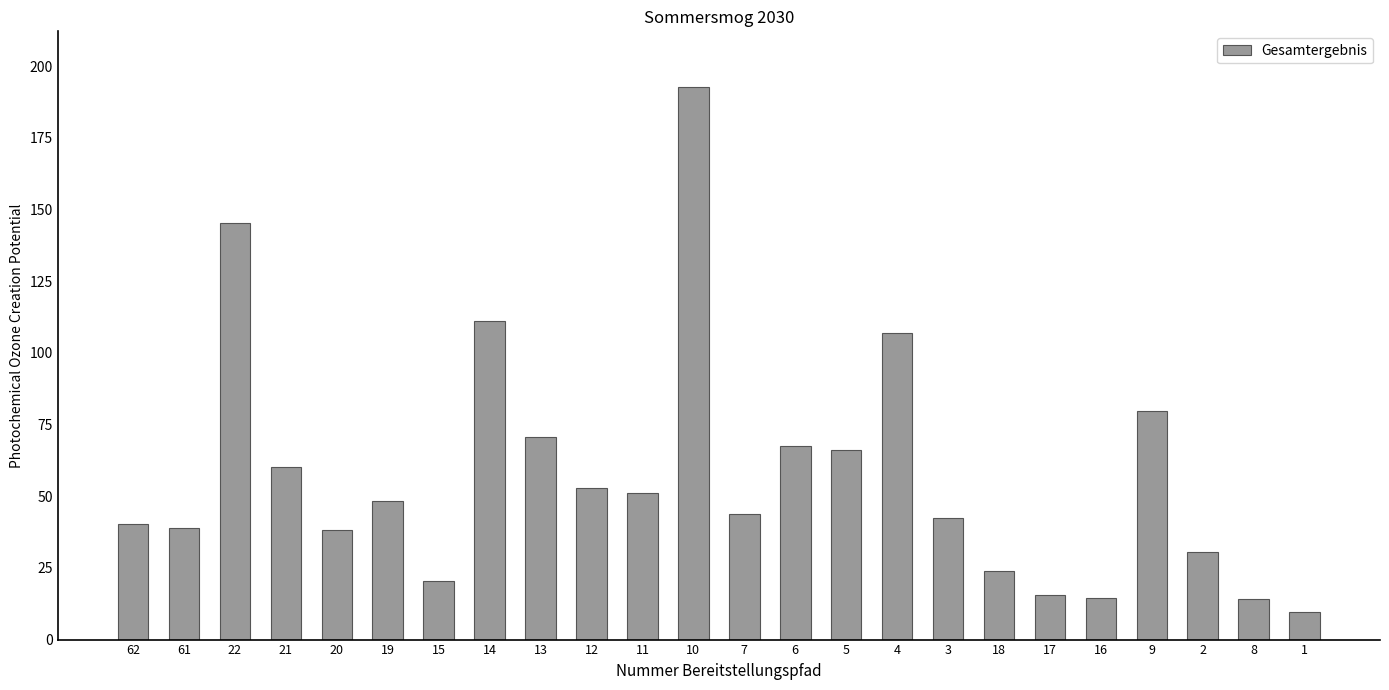

What is the label of the 15th bar from the right?

12